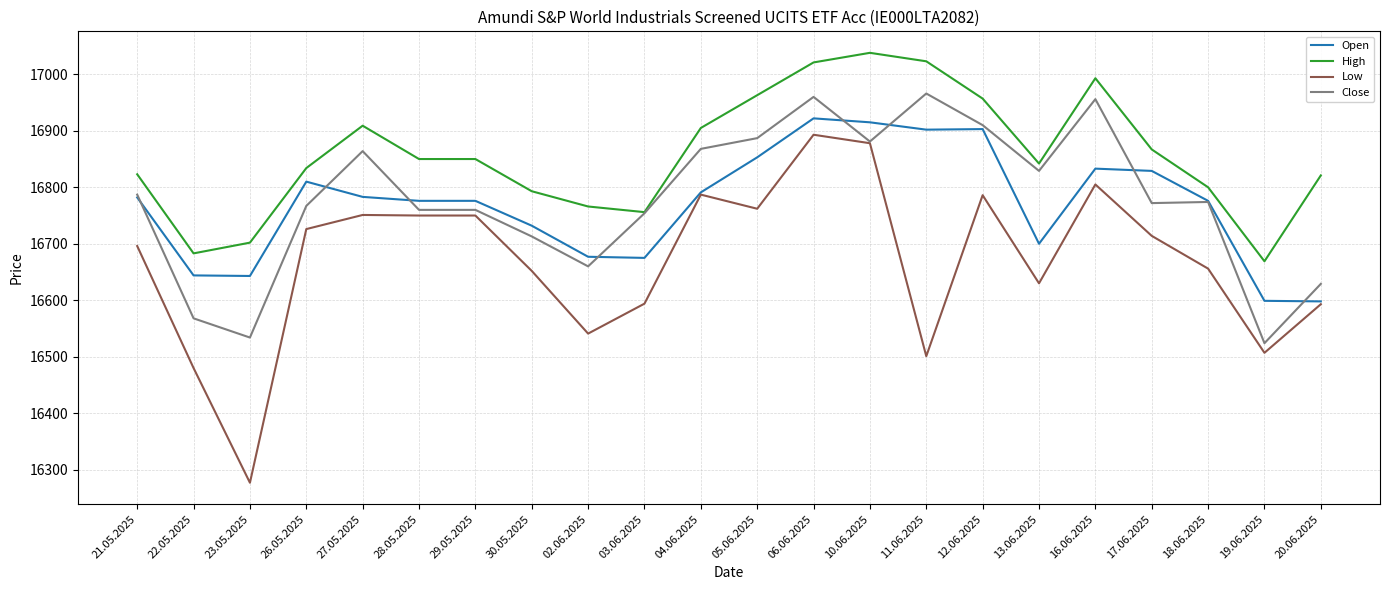

Rank the series at 29.05.2025 from highest to lowest value.

High, Open, Close, Low